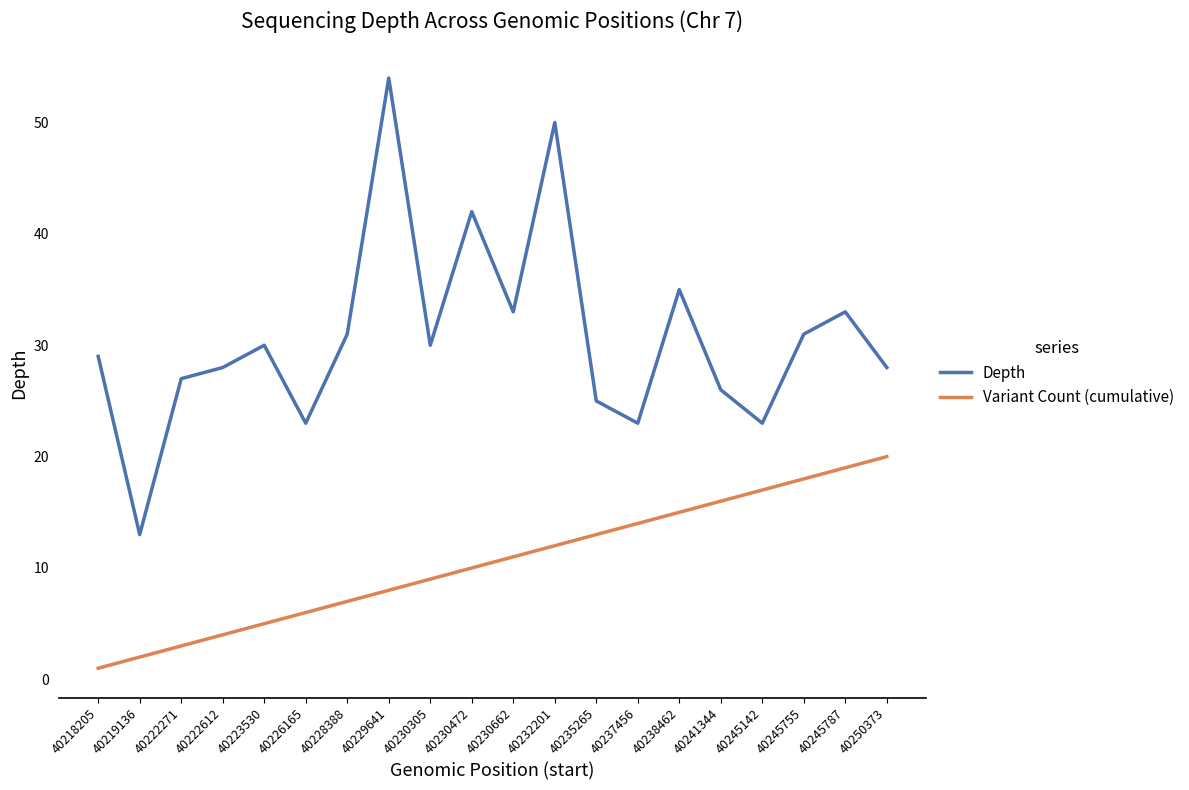

What are all the series names shown in the legend?

Depth, Variant Count (cumulative)